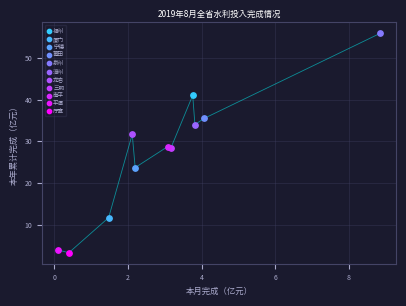

Which series contains the highest Y value?

泉州